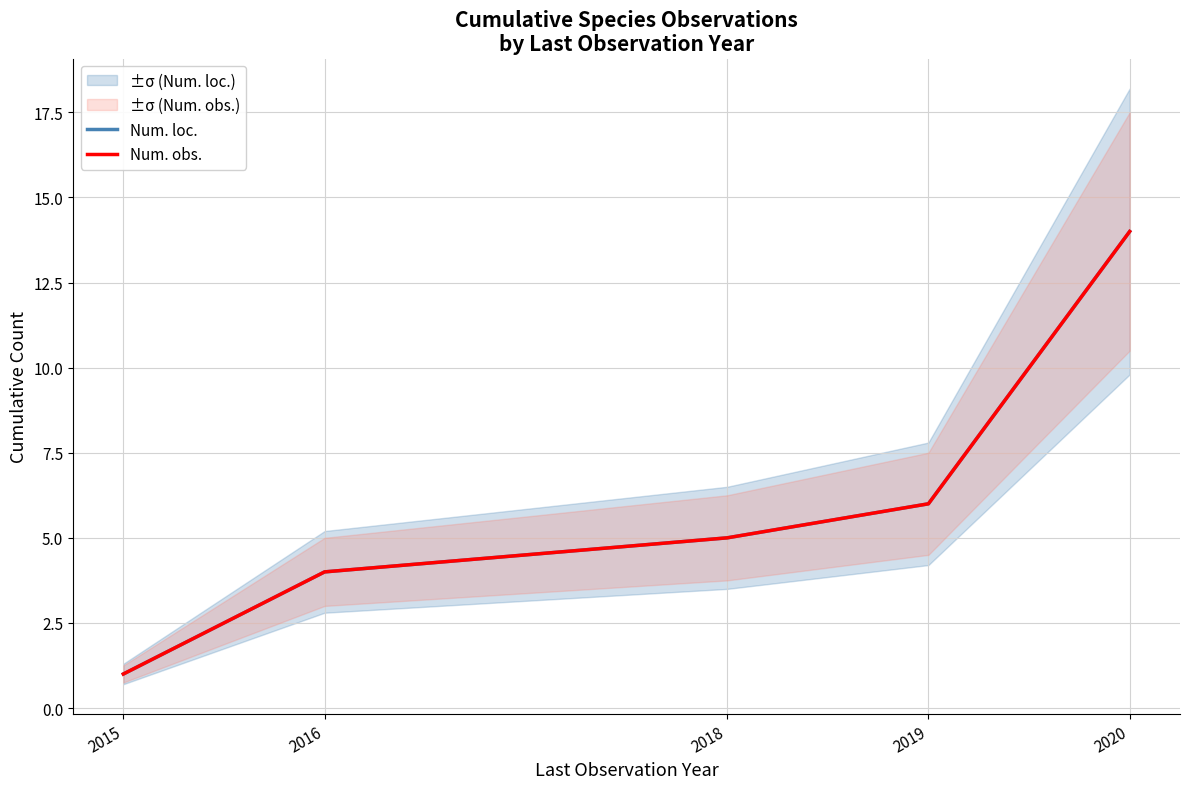

Is the value of Num. loc. at 2016 greater than the value of Num. obs. at 2016?

No